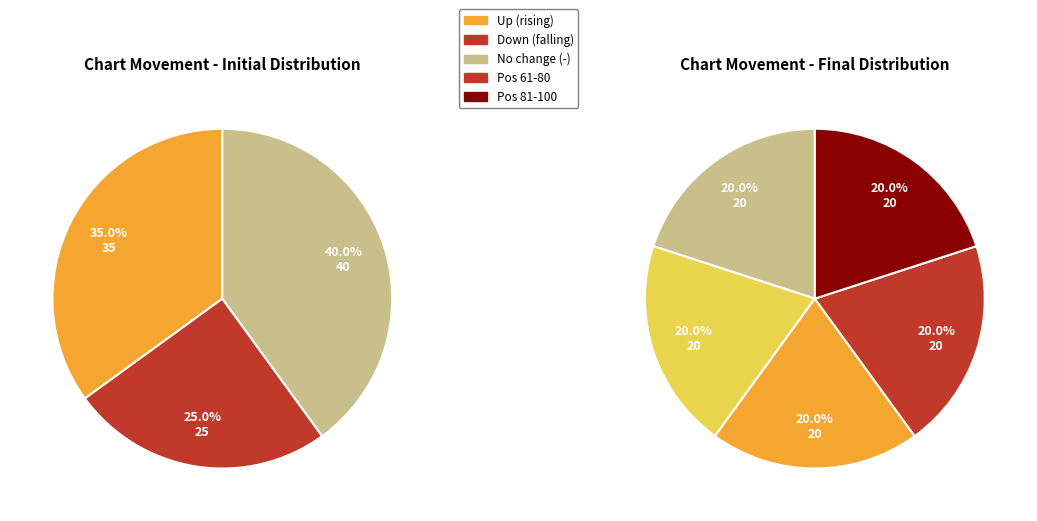

Do up and - together represent more than half of the pie?

Yes